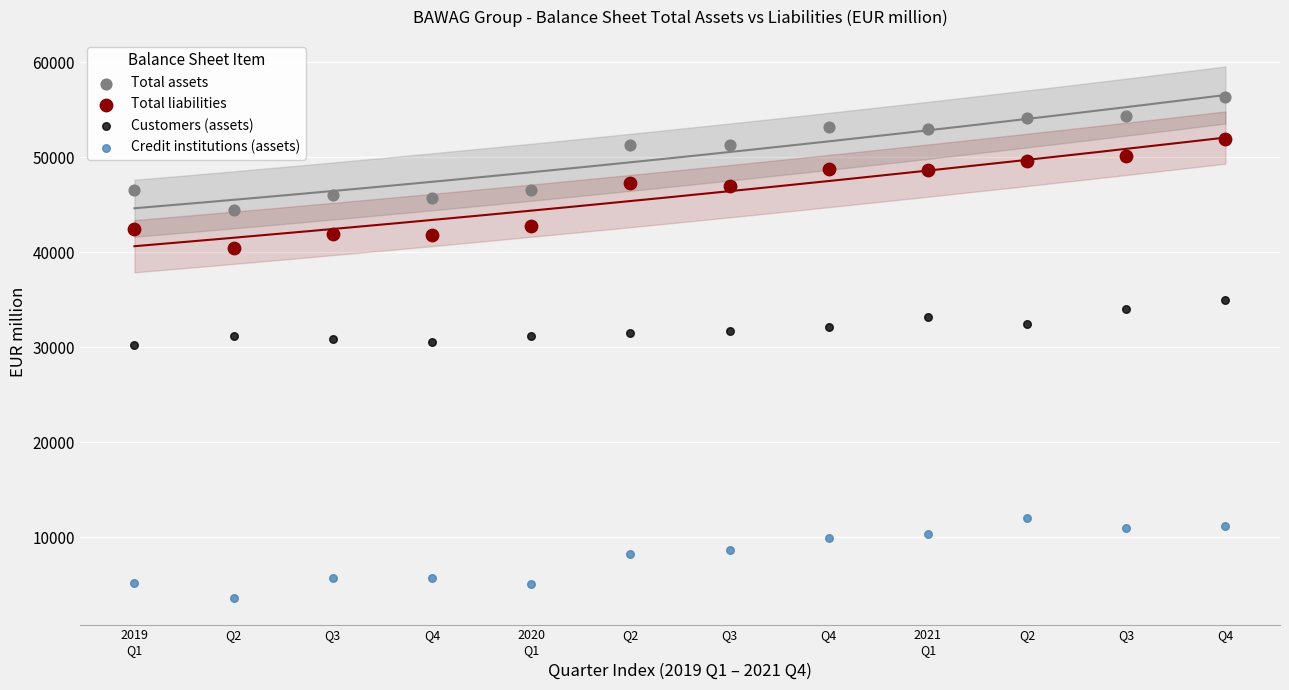

Which series contains the highest Y value?

Total assets